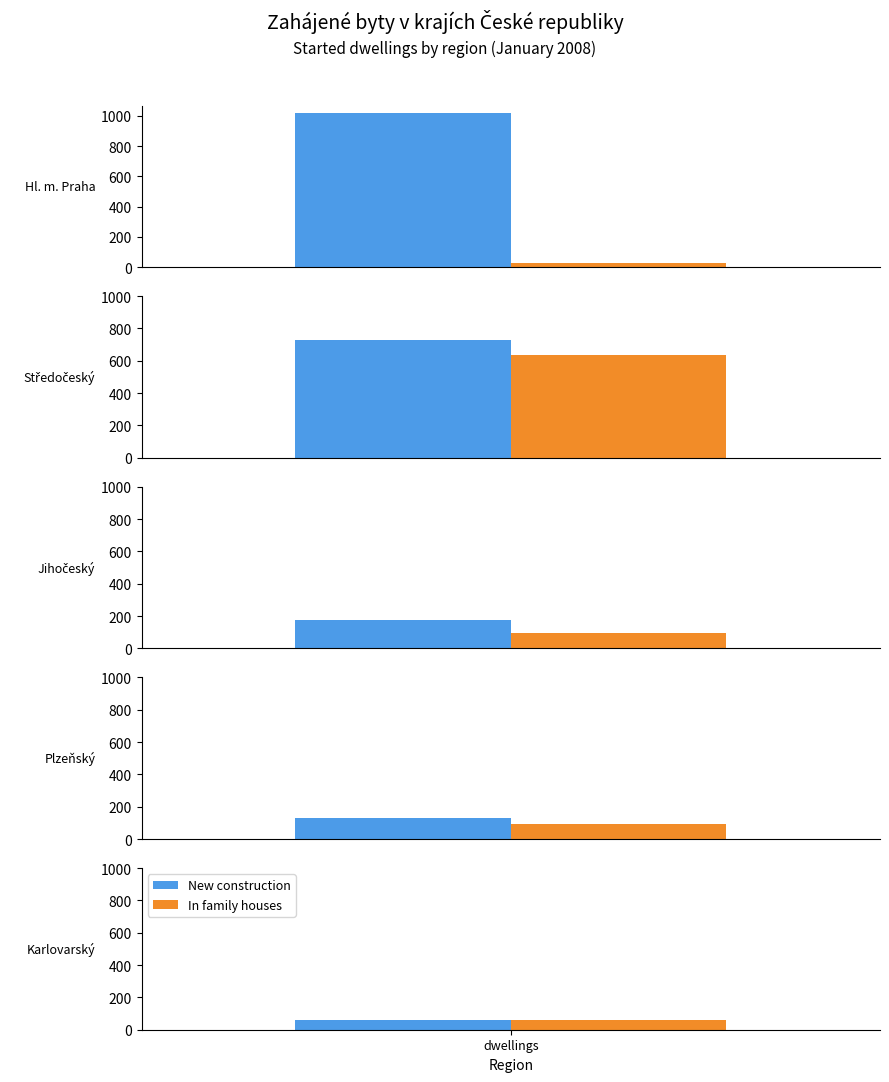

Which series changed the most between 1 and 3?

New construction